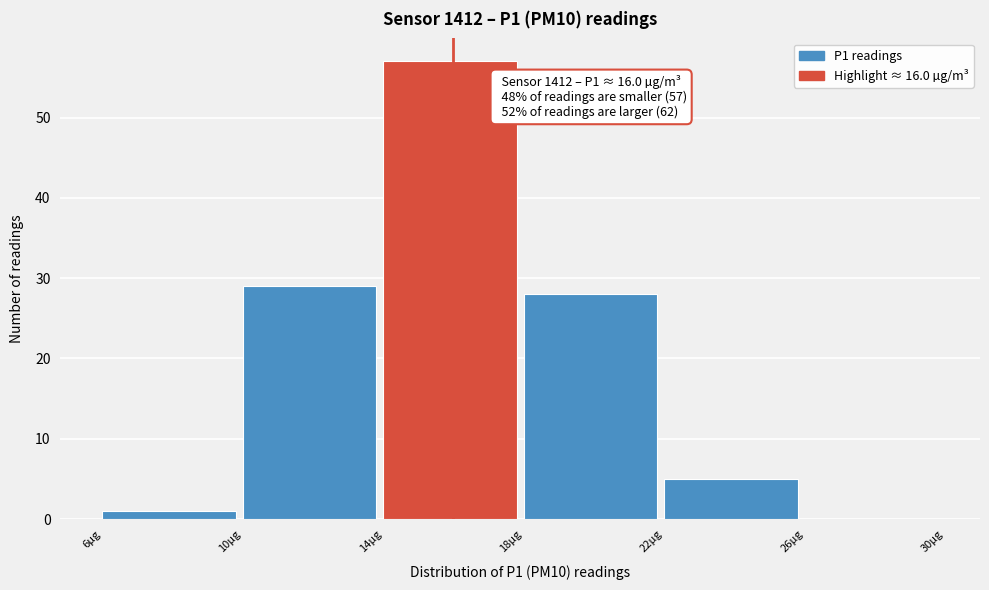

Which range on the x-axis has the tallest bar?

14 to 18